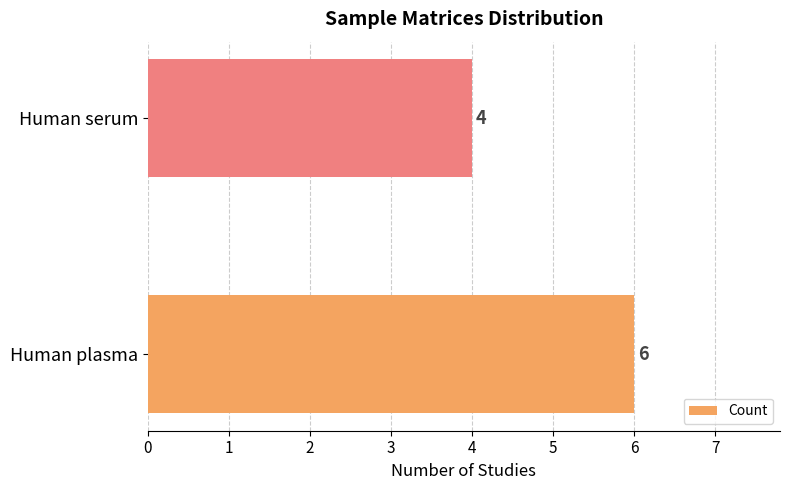

The chart shows a value of 4 at Human serum. True or false?

True